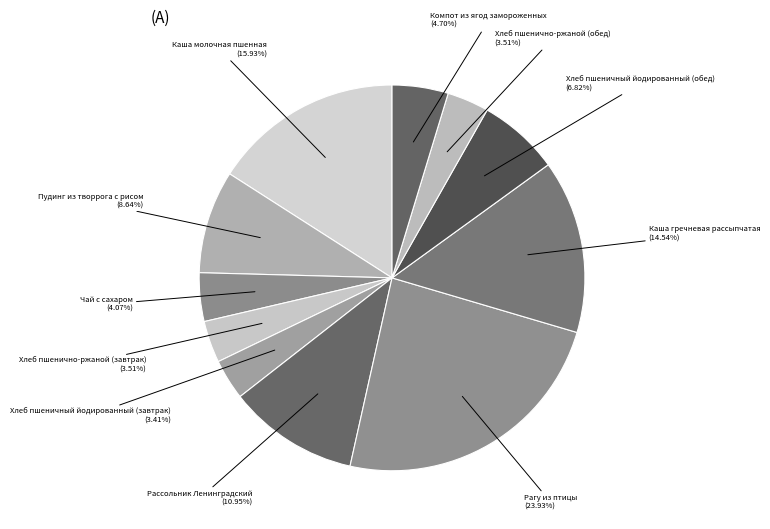

To the nearest percent, what is the difference between the Пудинг из творрога с рисом and Каша молочная пшенная slice percentages?

7%